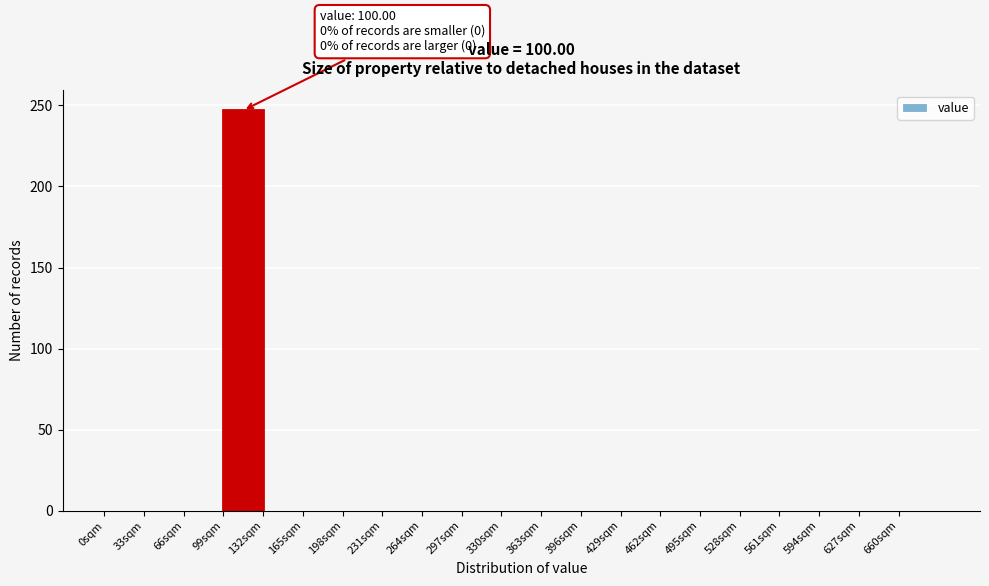

Over which range of the x-axis is the bar tallest?

99 to 132